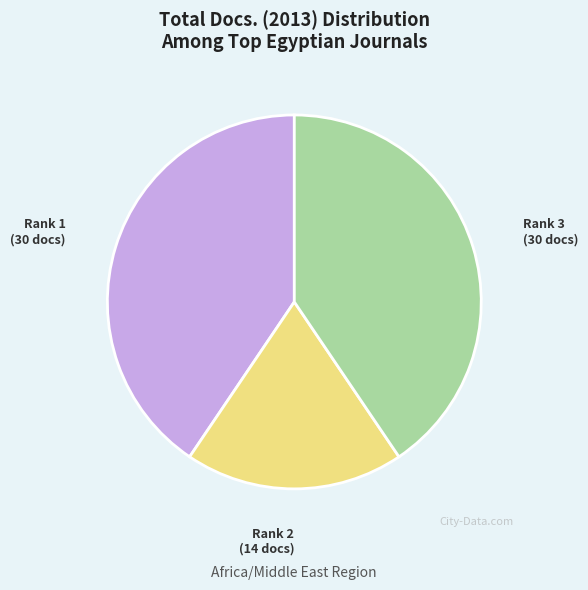

How many segments does this pie chart have?

3